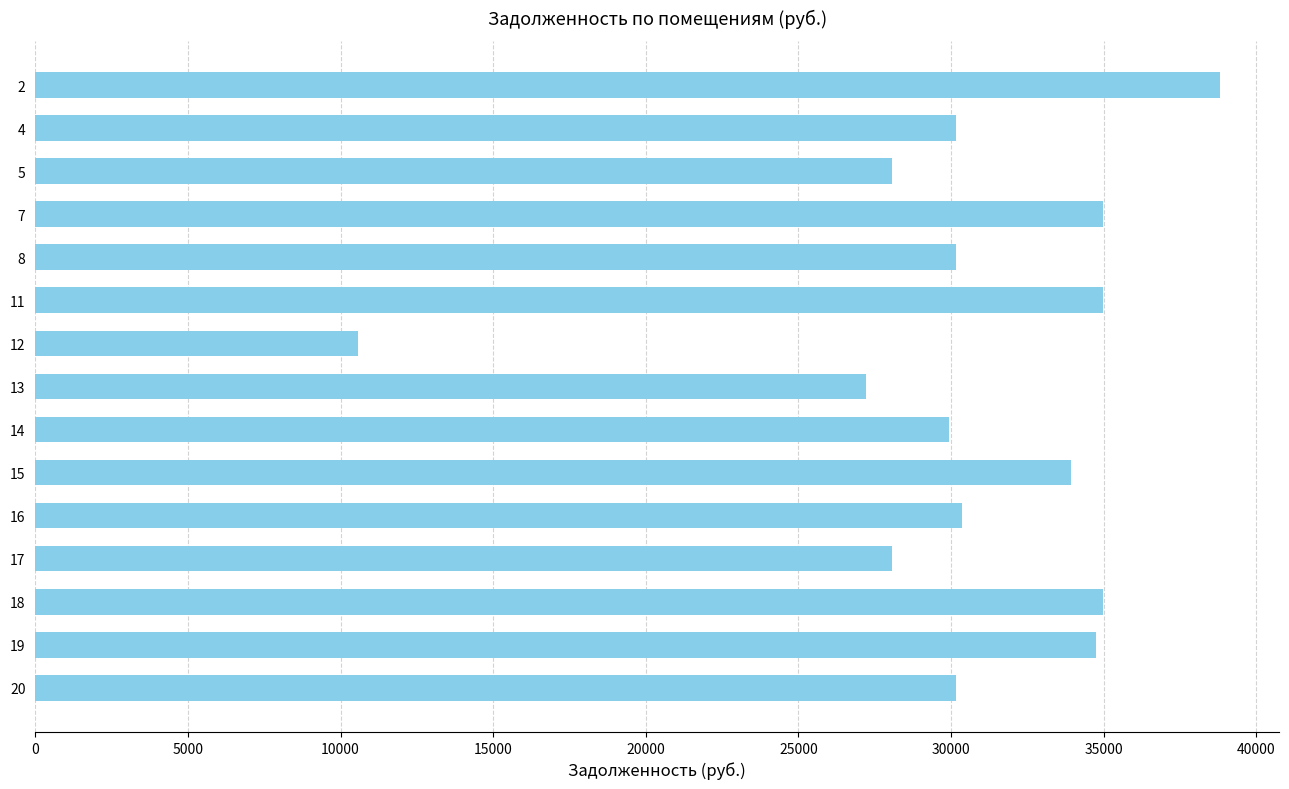

What is the value of the 8th bar from the top?

27225.4